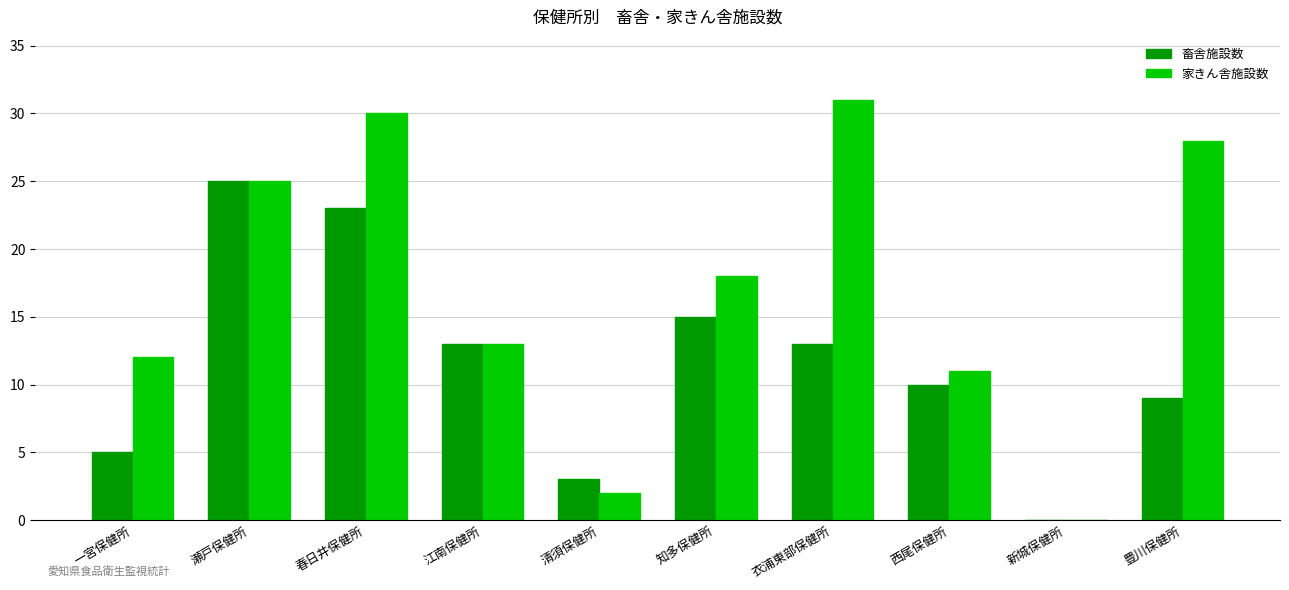

Reading left to right, transcribe all the data shown in this chart.

畜舎施設数: 5	25	23	13	3	15	13	10	0	9
家きん舎施設数: 12	25	30	13	2	18	31	11	0	28